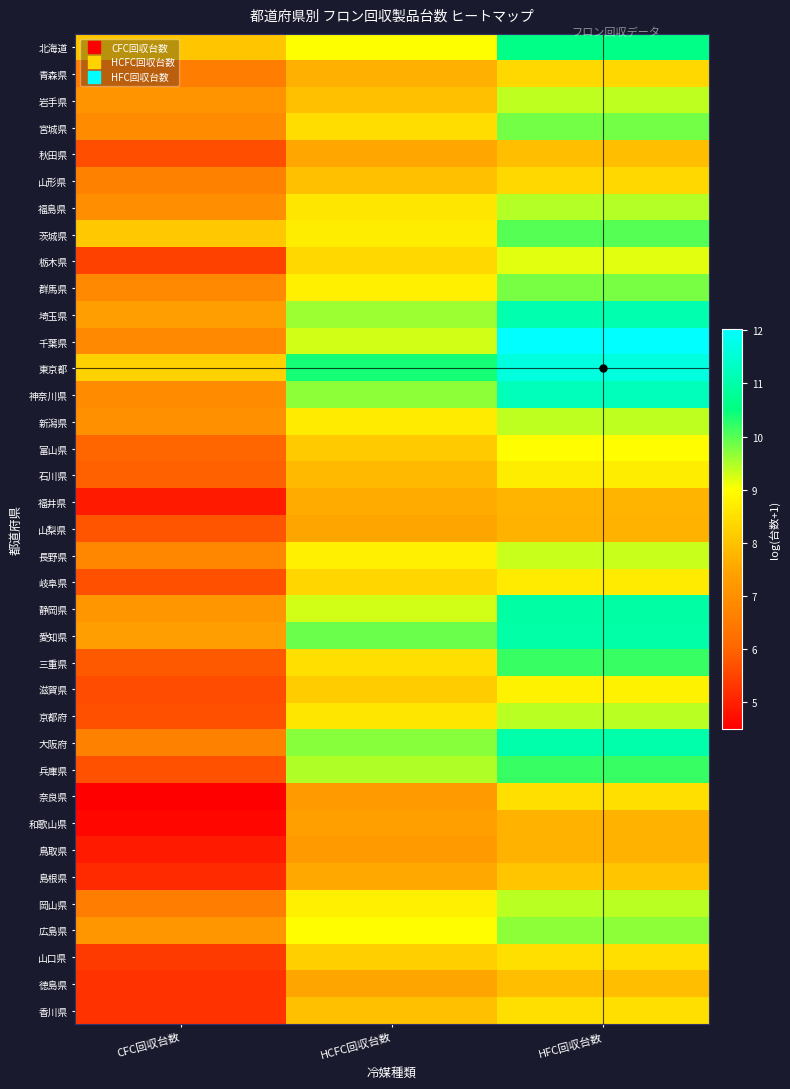

Count the number of data series in this chart.

37